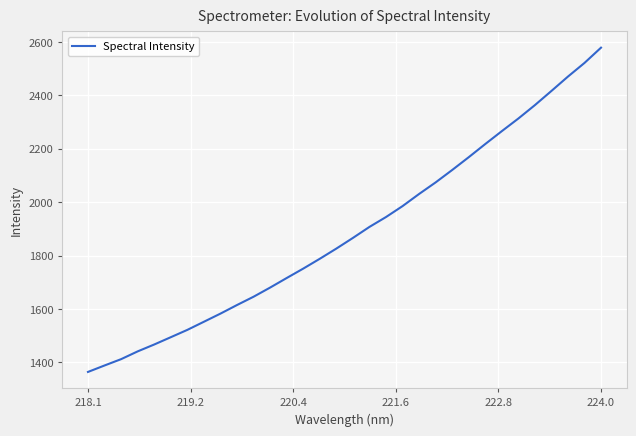

What is the minimum value shown in the chart?

1364.3